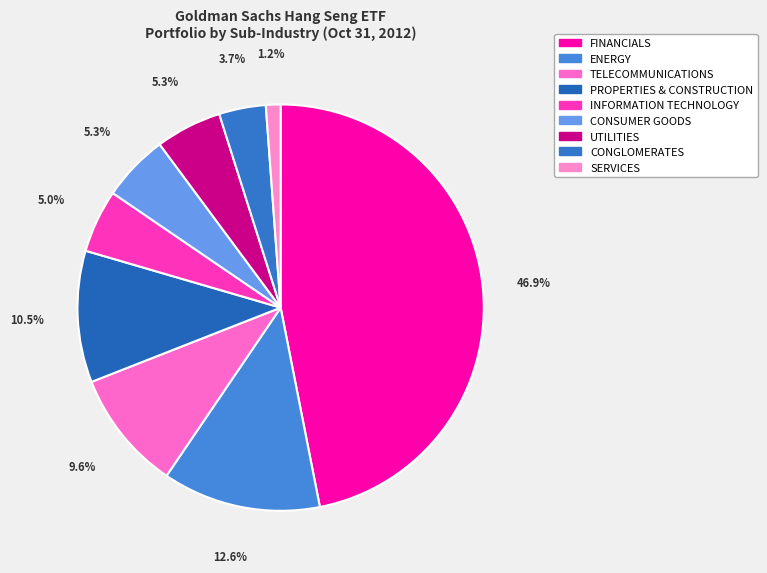

Which has a higher value, FINANCIALS or TELECOMMUNICATIONS?

FINANCIALS